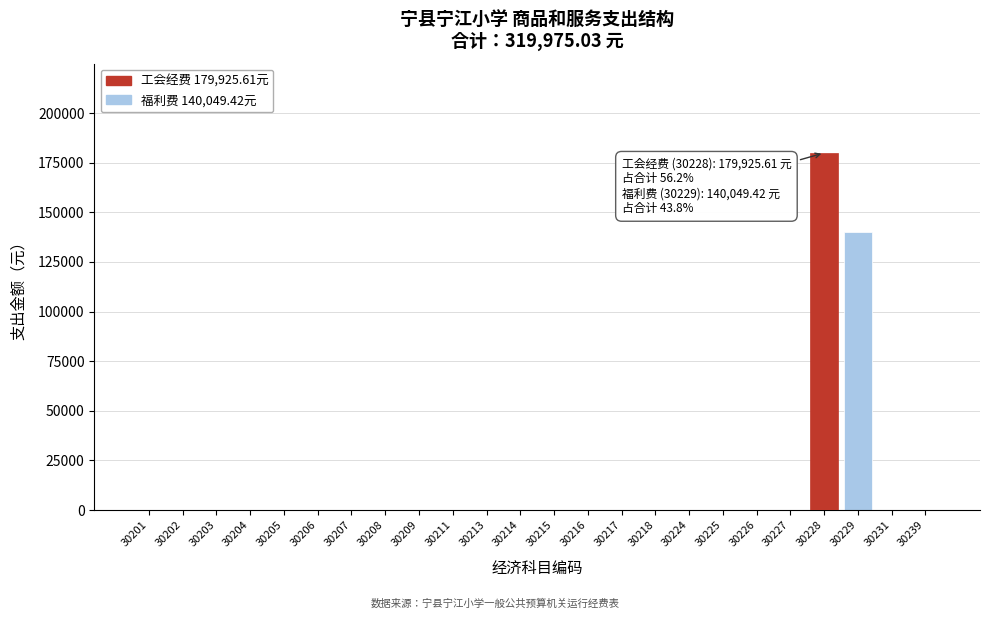

Reading left to right, extract all data points from this chart.

30201=0.0	30202=0.0	30203=0.0	30204=0.0	30205=0.0	30206=0.0	30207=0.0	30208=0.0	30209=0.0	30211=0.0	30213=0.0	30214=0.0	30215=0.0	30216=0.0	30217=0.0	30218=0.0	30224=0.0	30225=0.0	30226=0.0	30227=0.0	30228=179925.6	30229=140049.4	30231=0.0	30239=0.0